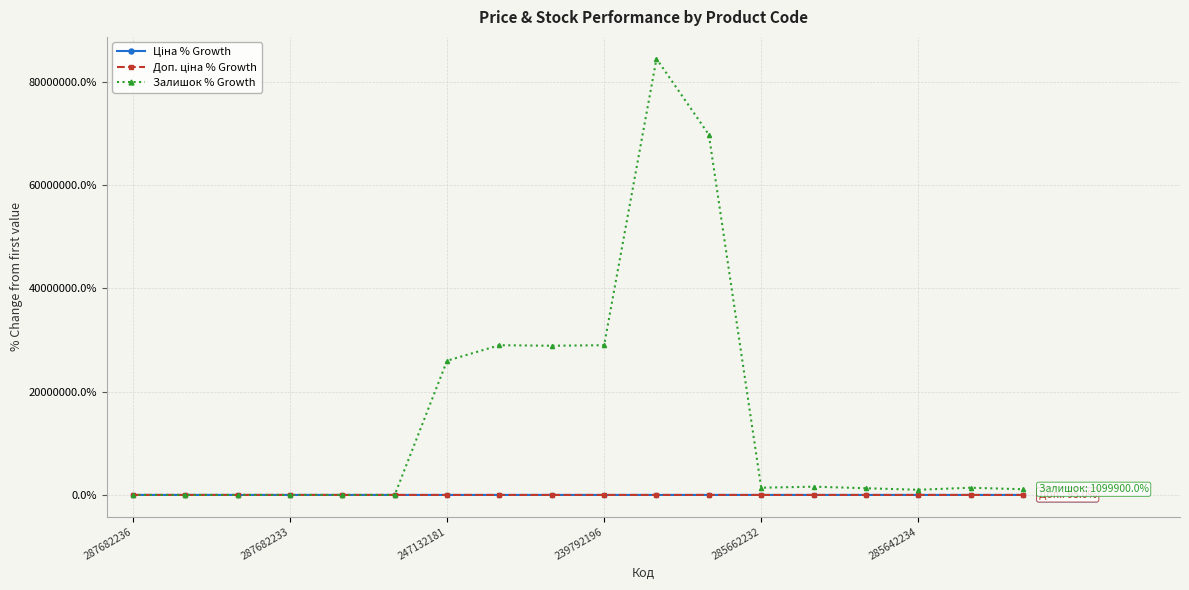

Which series has the largest range (max minus min)?

Залишок % Growth